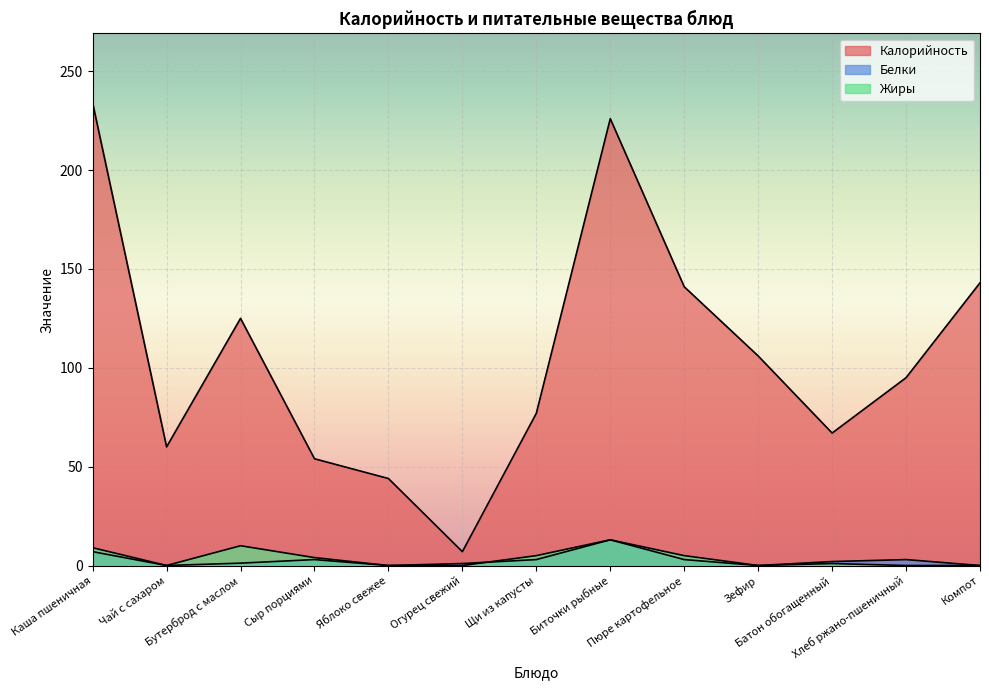

What is the difference between the Калорийность values at Батон обогащенный and Зефир?

39.0